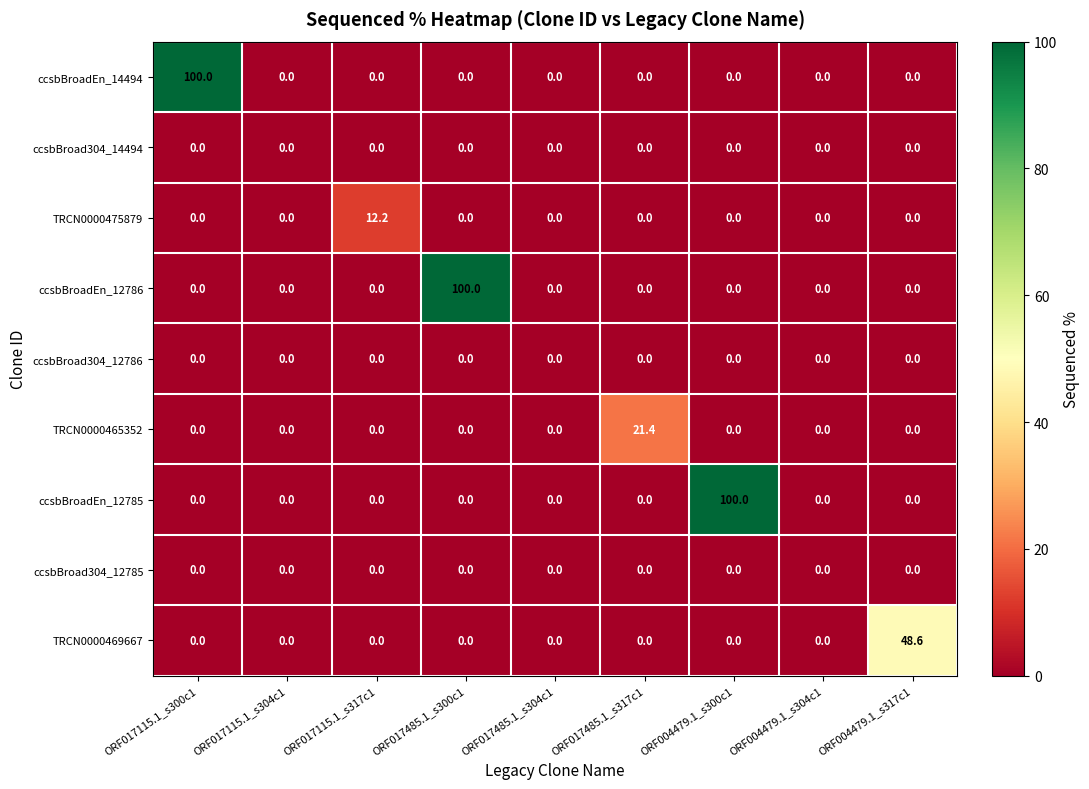

What is the average value of the TRCN0000465352 series?

2.4